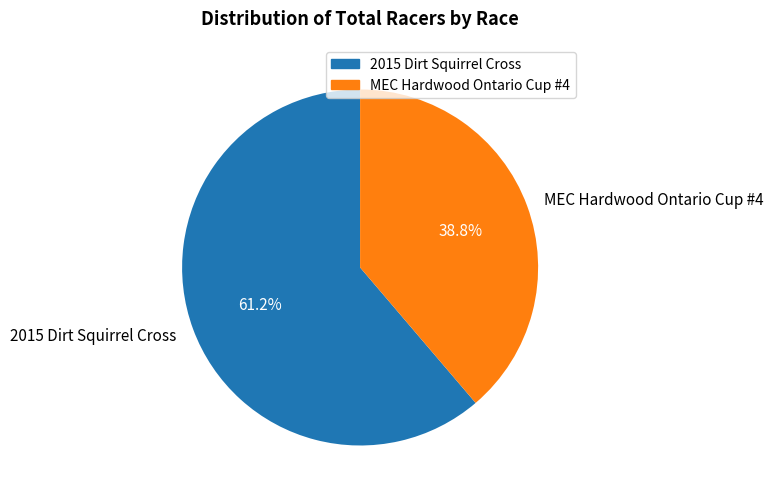

How much of the chart is everything except MEC Hardwood Ontario Cup #4?

61.2%